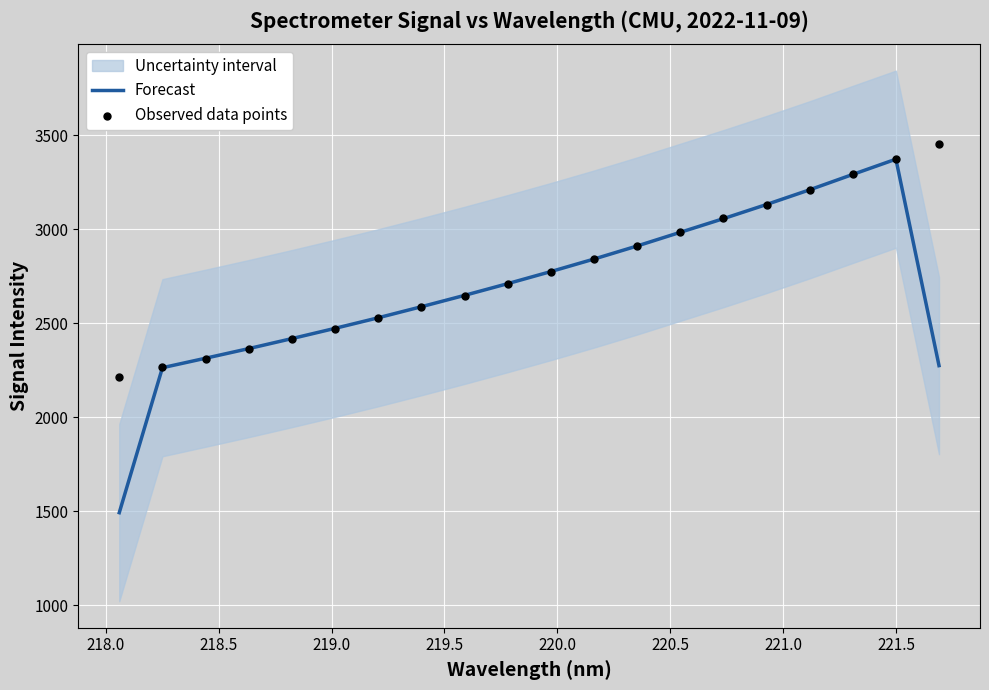

Which series has the largest total across all categories?

Observed data points